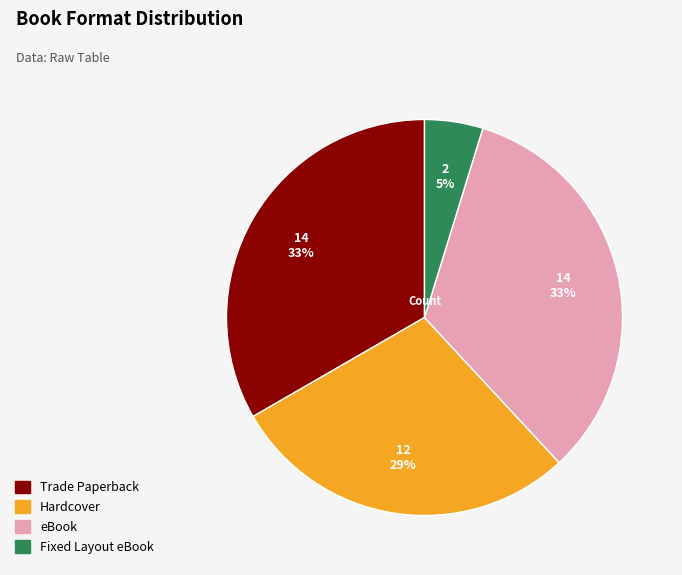

Is Hardcover the majority of the pie?

No